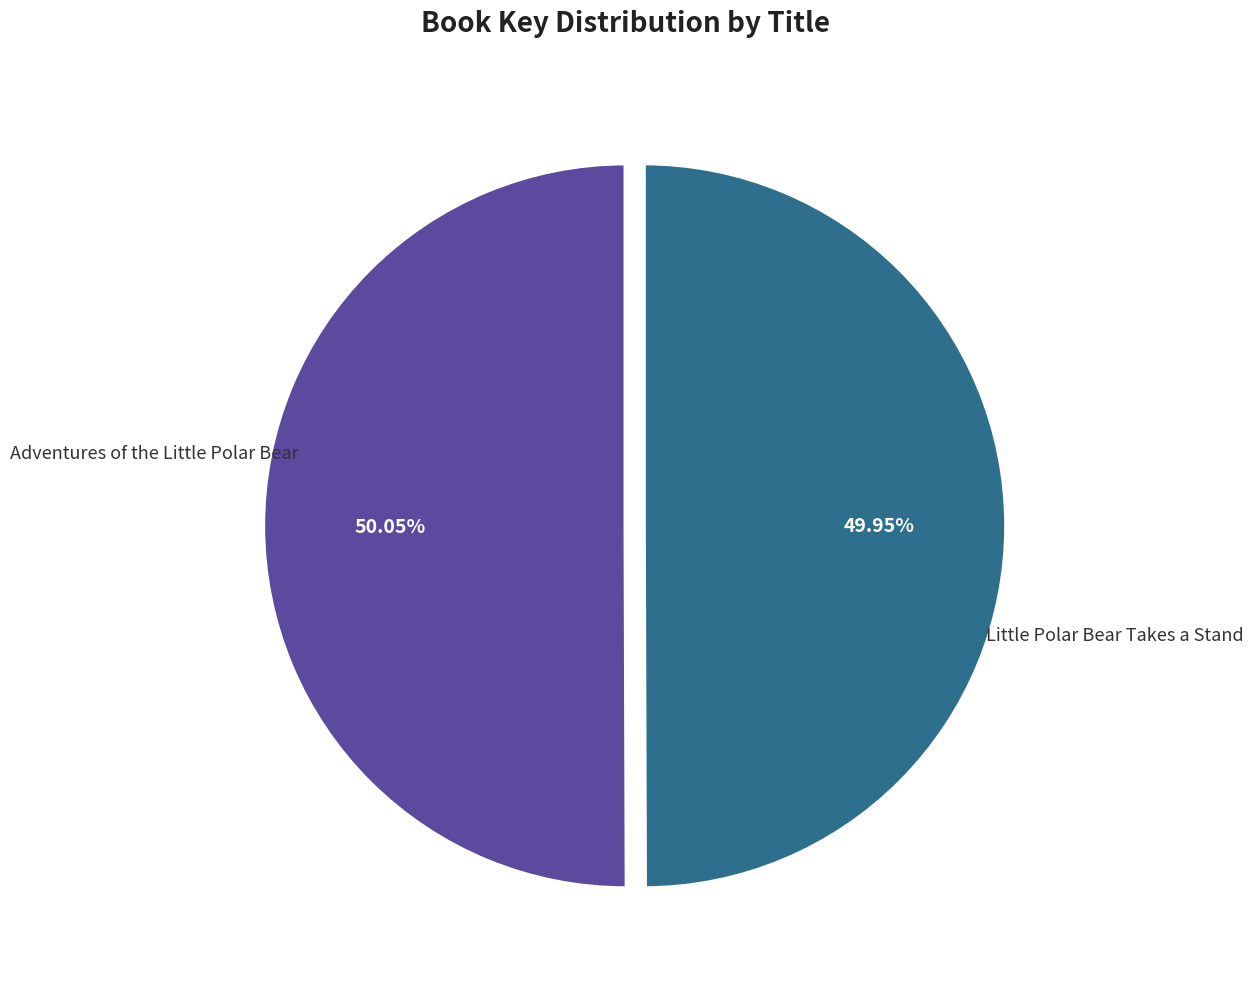

Is there a majority slice in this chart?

Yes